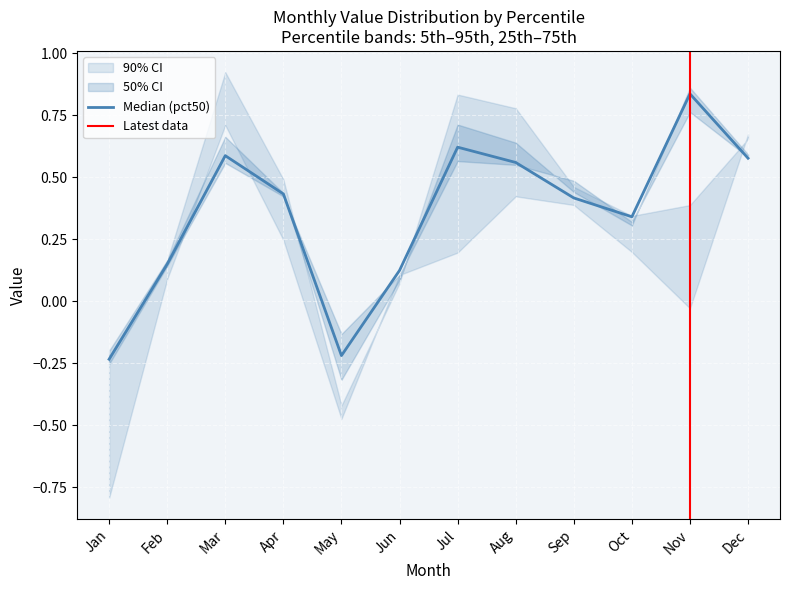

How many negative values does the pct95 series have?

2